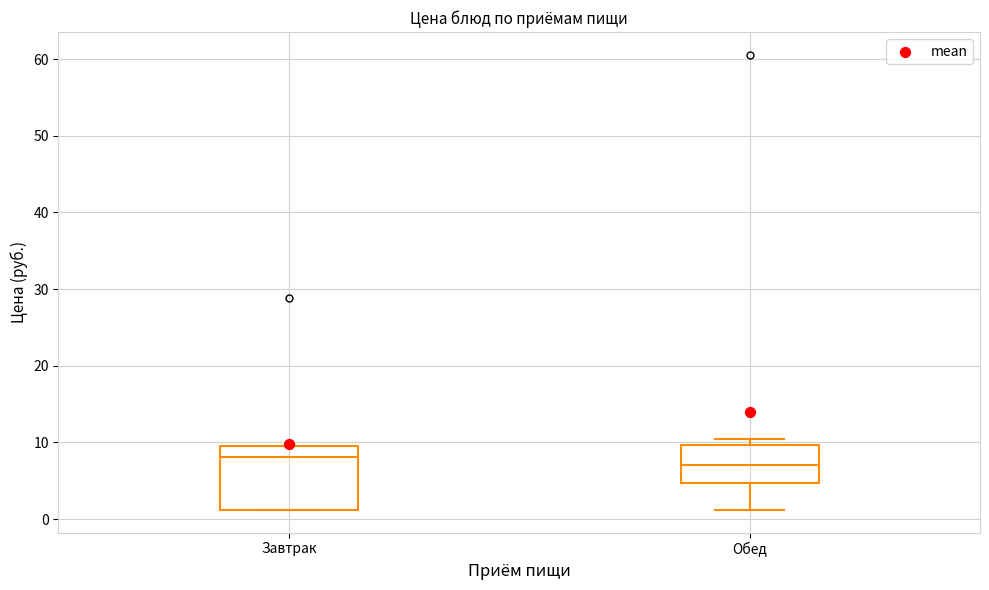

Reading left to right, transcribe this box plot: for each box, give where its median line is, the range the box spans, and where its two whiskers end, as read against the y-axis. The values are not printed on the chart, so give them approximately, as read against the axis.

Завтрак: median 8, box 1 to 10, whiskers 1 to 10
Обед: median 7, box 5 to 10, whiskers 1 to 10 (just above the box's upper edge)